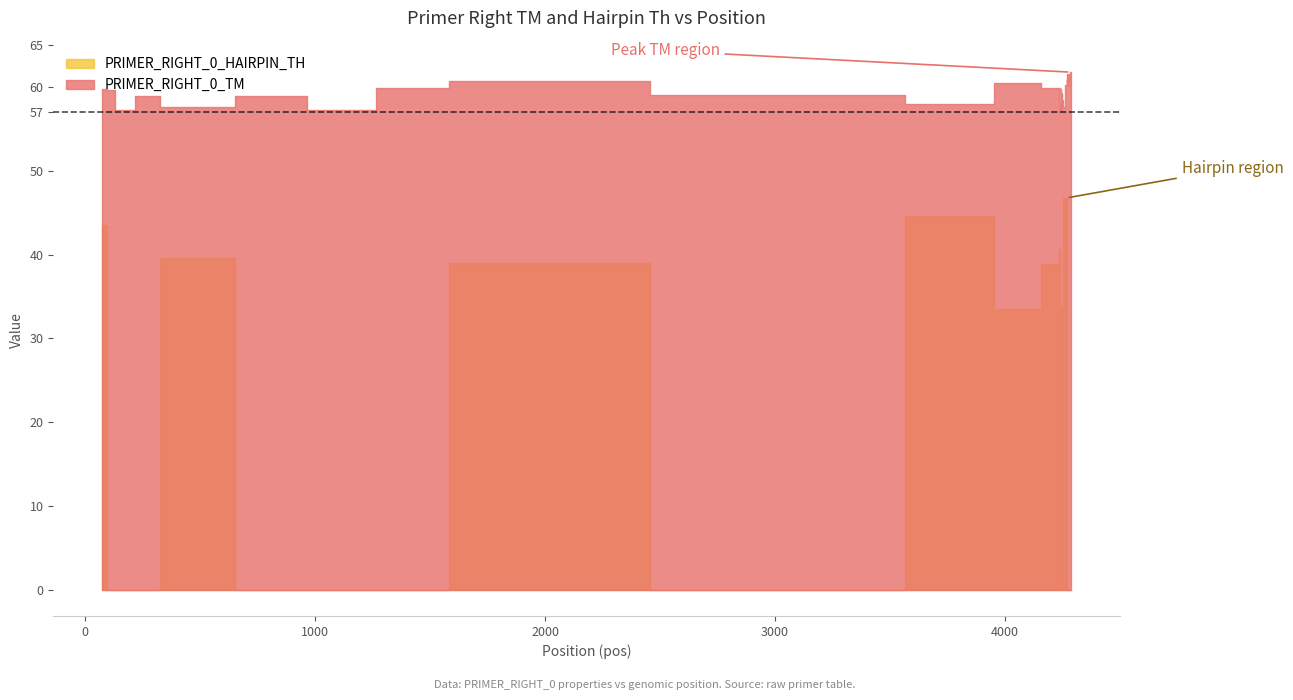

Is the value of PRIMER_RIGHT_0_HAIRPIN_TH at 34 greater than the value of PRIMER_RIGHT_0_TM at 14?

No